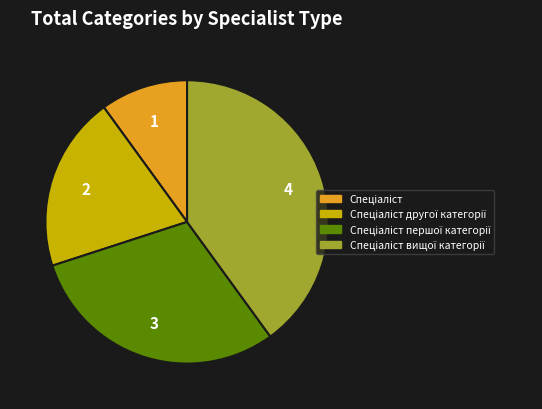

Is there a majority slice in this chart?

No